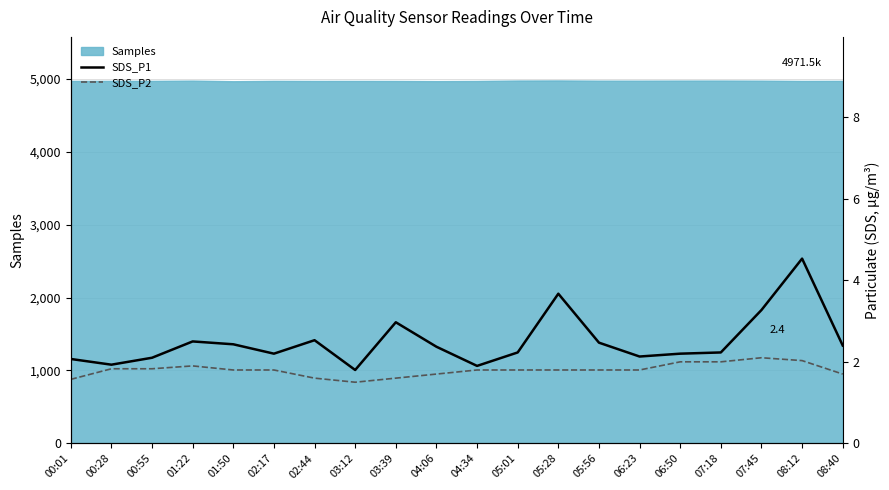

How many interior local peaks does the SDS_P1 series have?

5